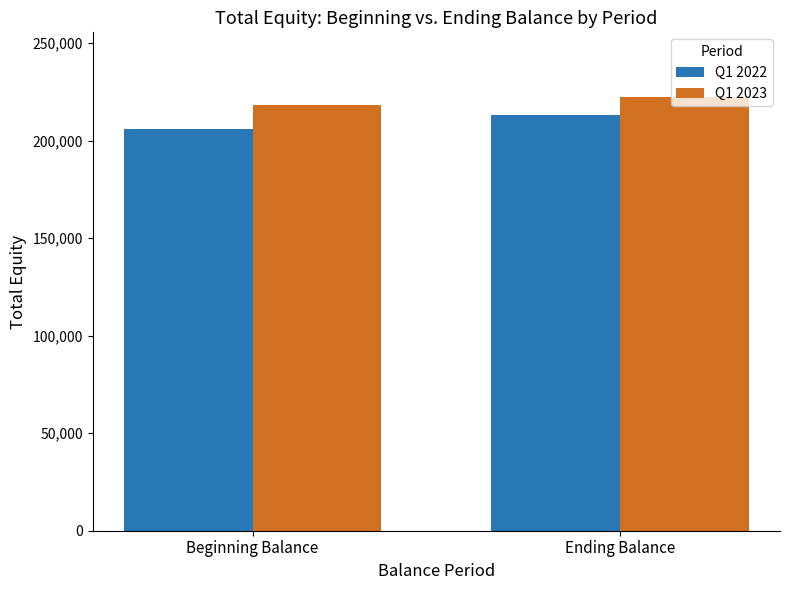

What is the average value of the Q1 2023 series?

220165